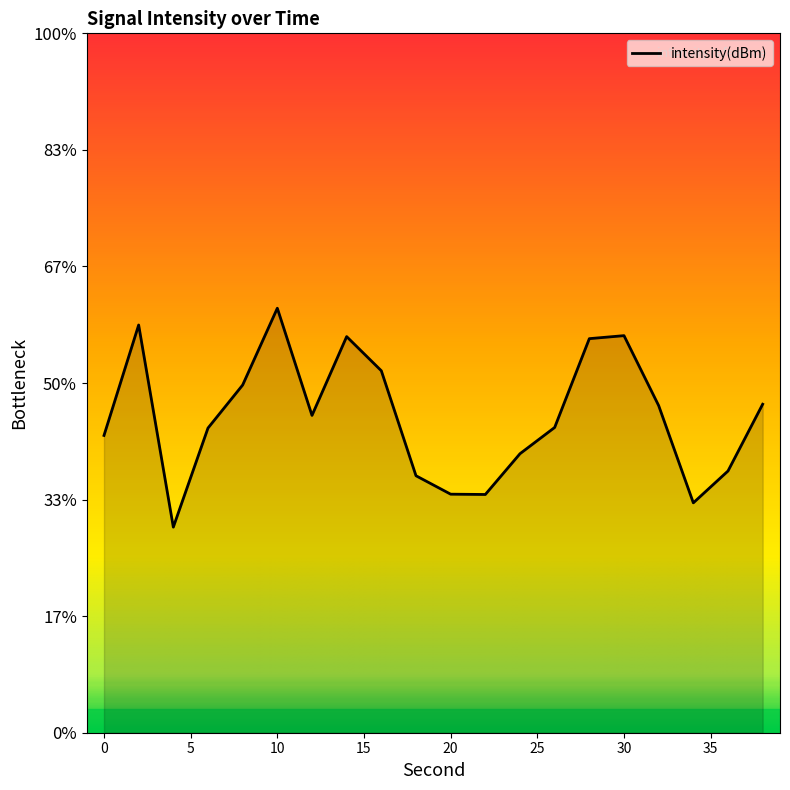

Reading right to left, extract all data points from this chart.

-128.0	-129.4	-130.1	-128.0	-126.5	-126.5	-128.5	-129.0	-129.9	-129.9	-129.5	-127.2	-126.5	-128.2	-125.9	-127.5	-128.5	-130.6	-126.3	-128.6